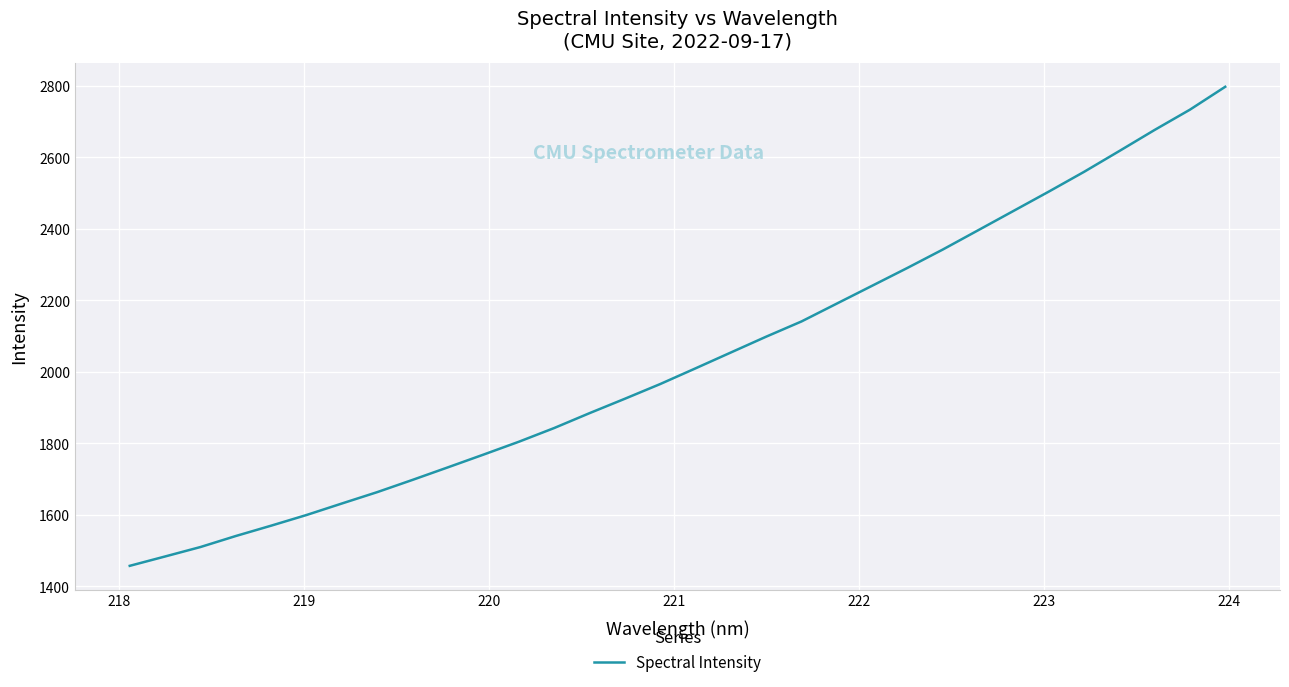

What is the difference between the maximum and minimum values?

1339.7